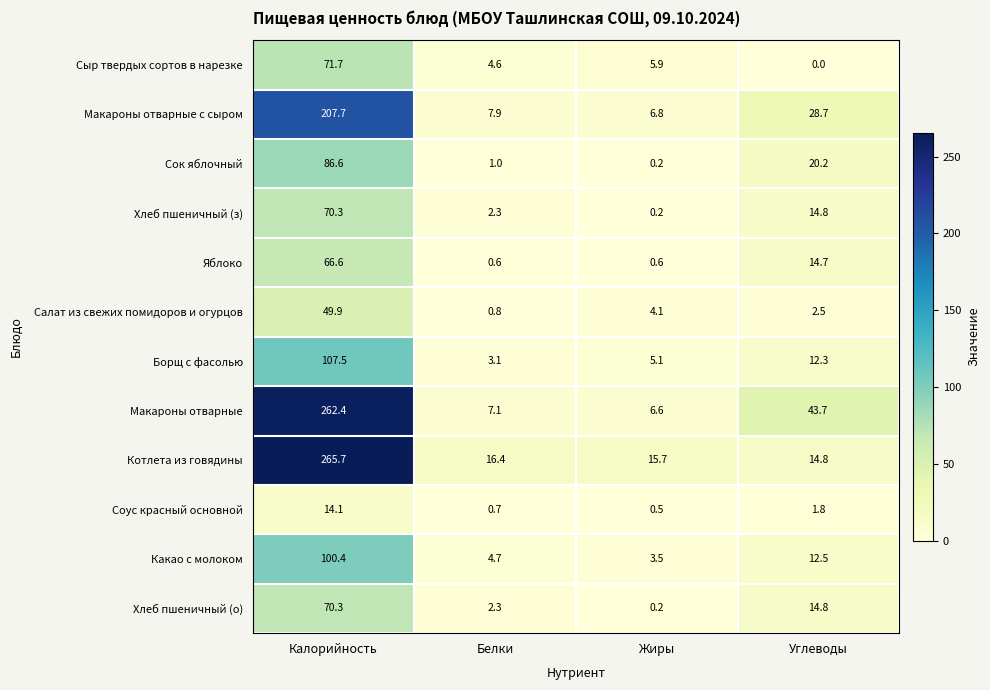

Which category has the lowest value across all series?

Углеводы